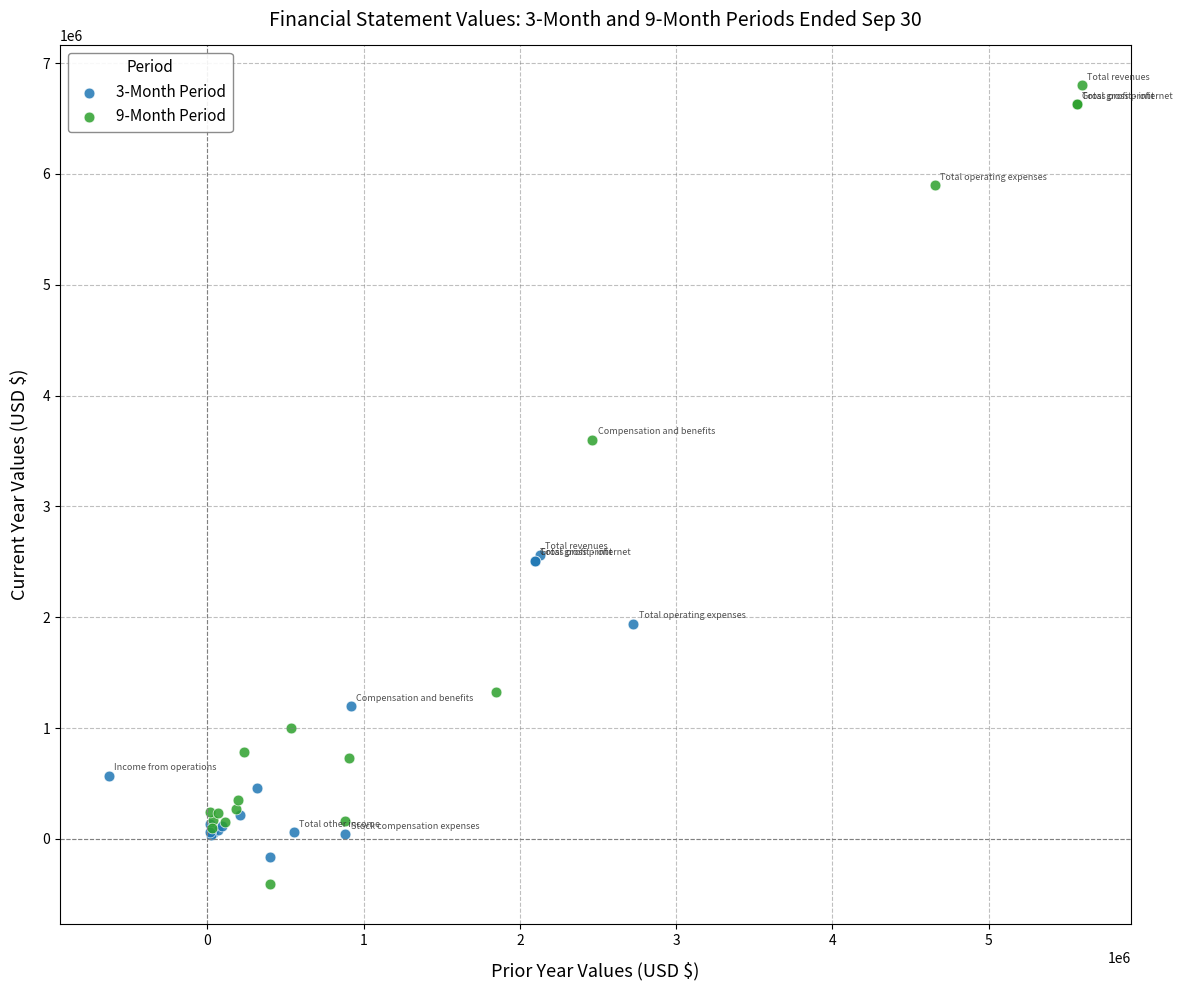

Which series has the largest Y range (max minus min)?

9-Month Period